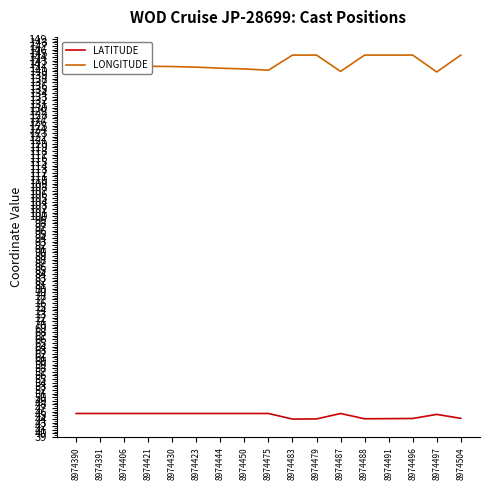

Is the value of LATITUDE at 8974483 greater than the value of LONGITUDE at 8974504?

No